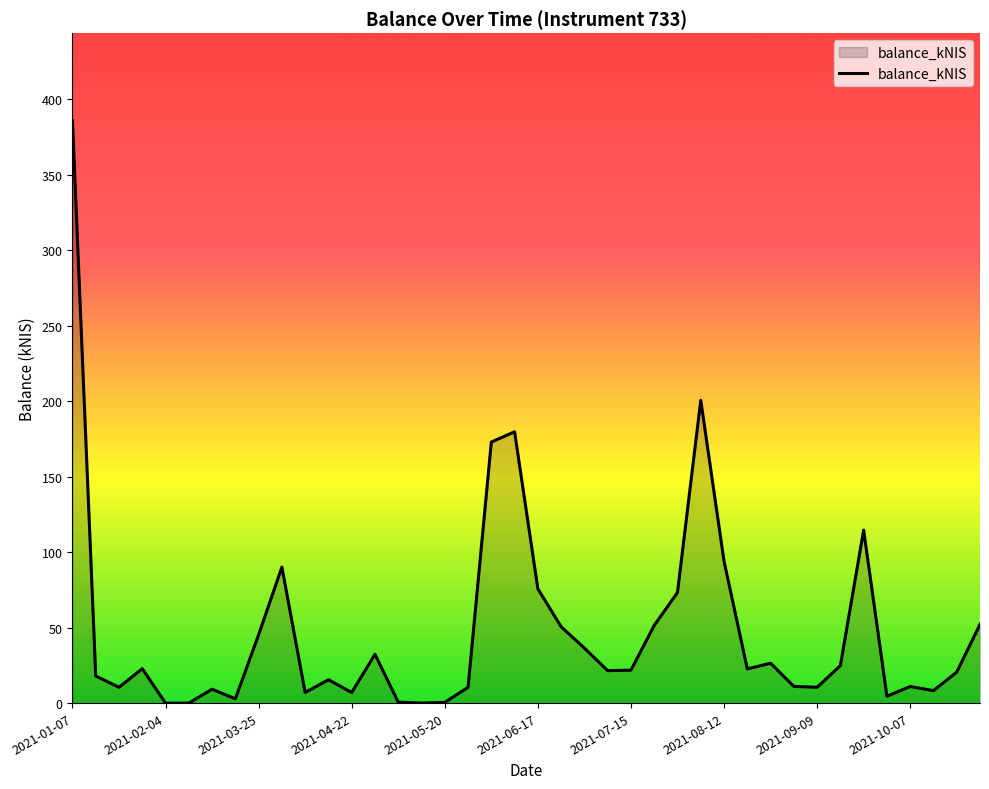

What is the greatest value displayed?

385.9